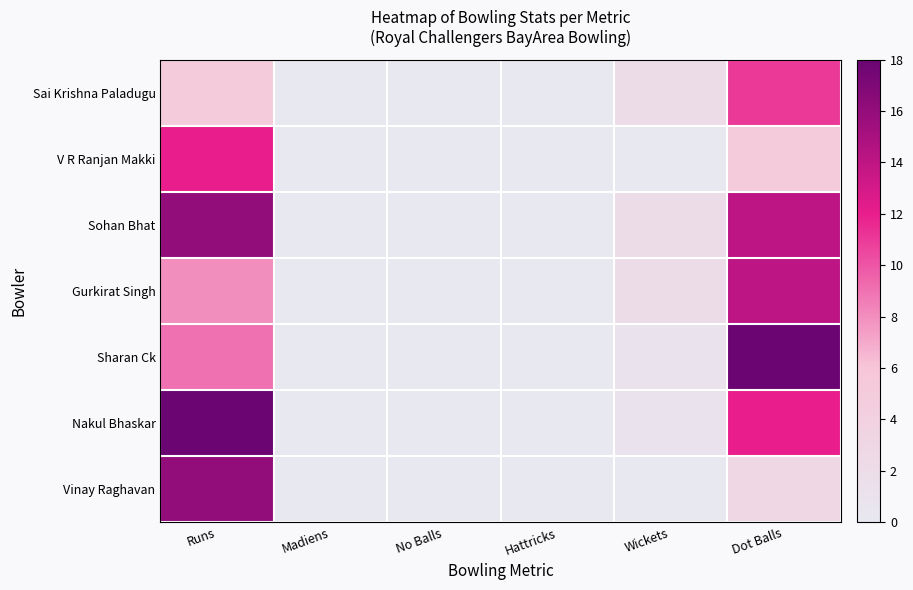

Between No Balls and Hattricks, which is larger?

No Balls